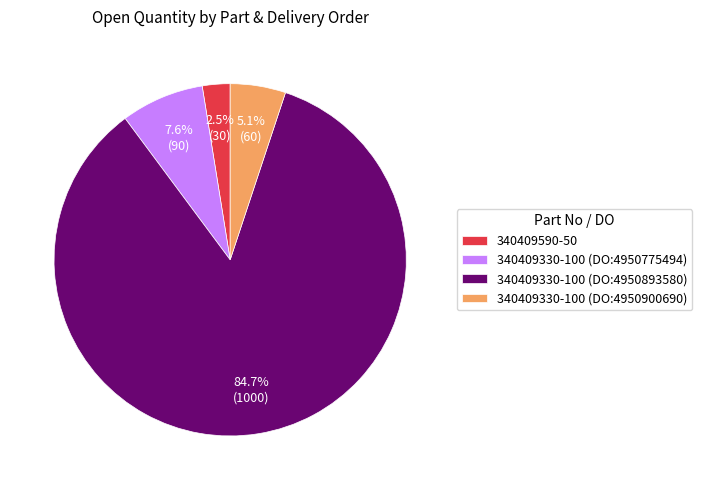

Does 340409330-100 (DO:4950893580) represent more than half of the total?

Yes